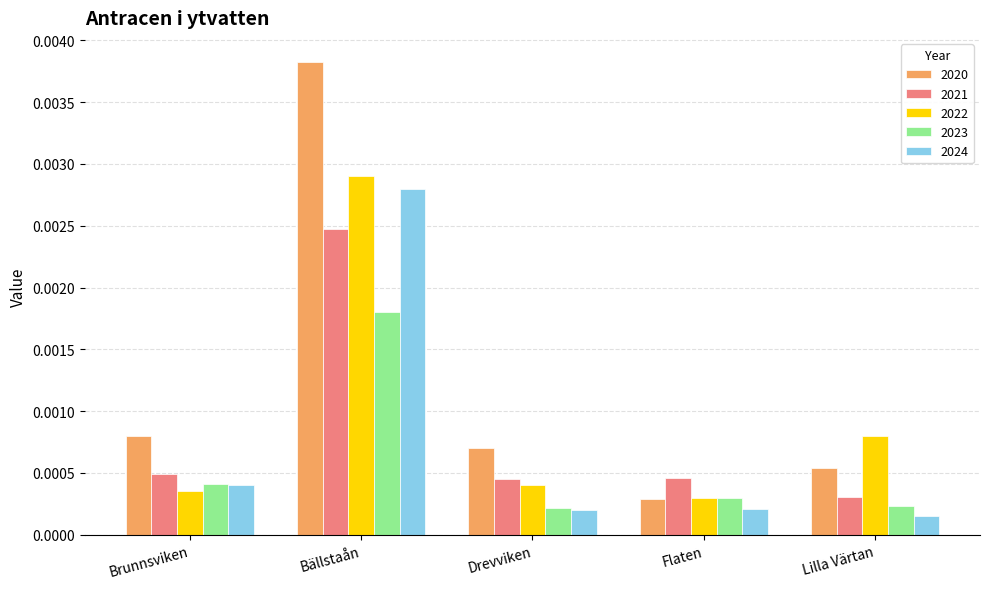

Which series has the largest total across all categories?

2020